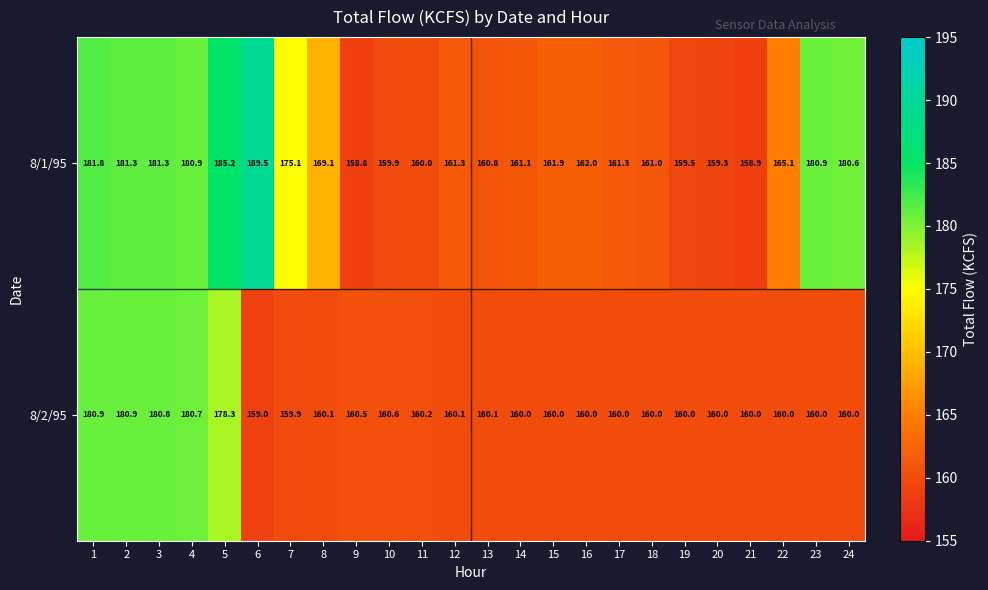

List the series in order of their peak value, lowest first.

8/2/95, 8/1/95